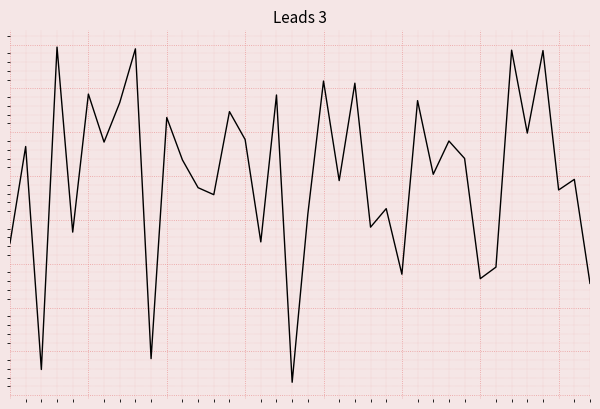

Where does the data first go above 0?

1